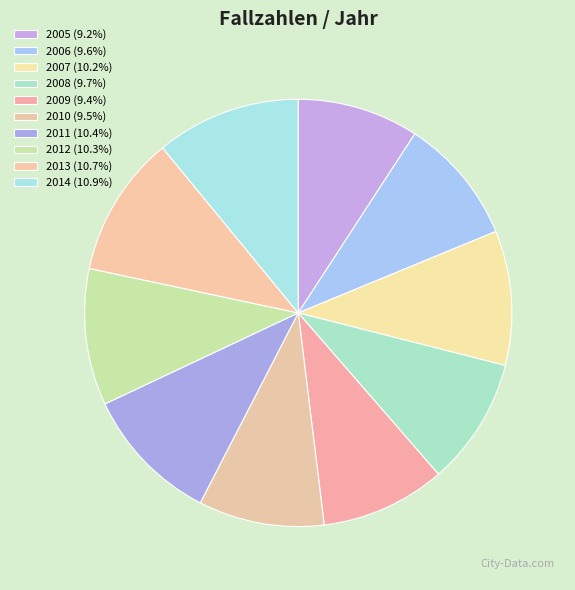

Does 2012 account for over 50% of the chart?

No